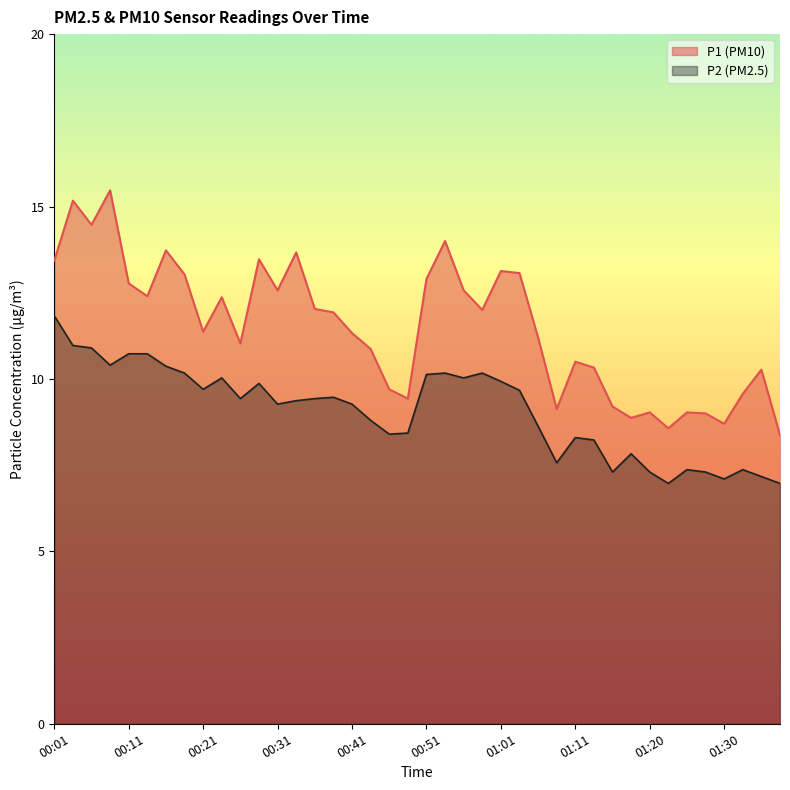

Is the value of P2 at 01:25 greater than the value of P1 at 00:21?

No